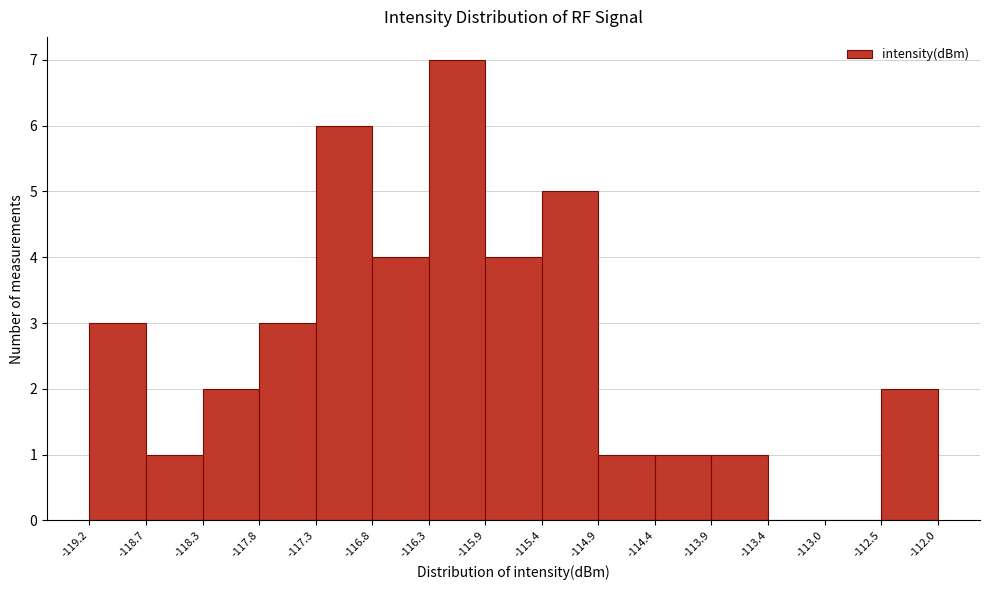

Over which range of the x-axis is the bar tallest?

-116.3 to -115.9